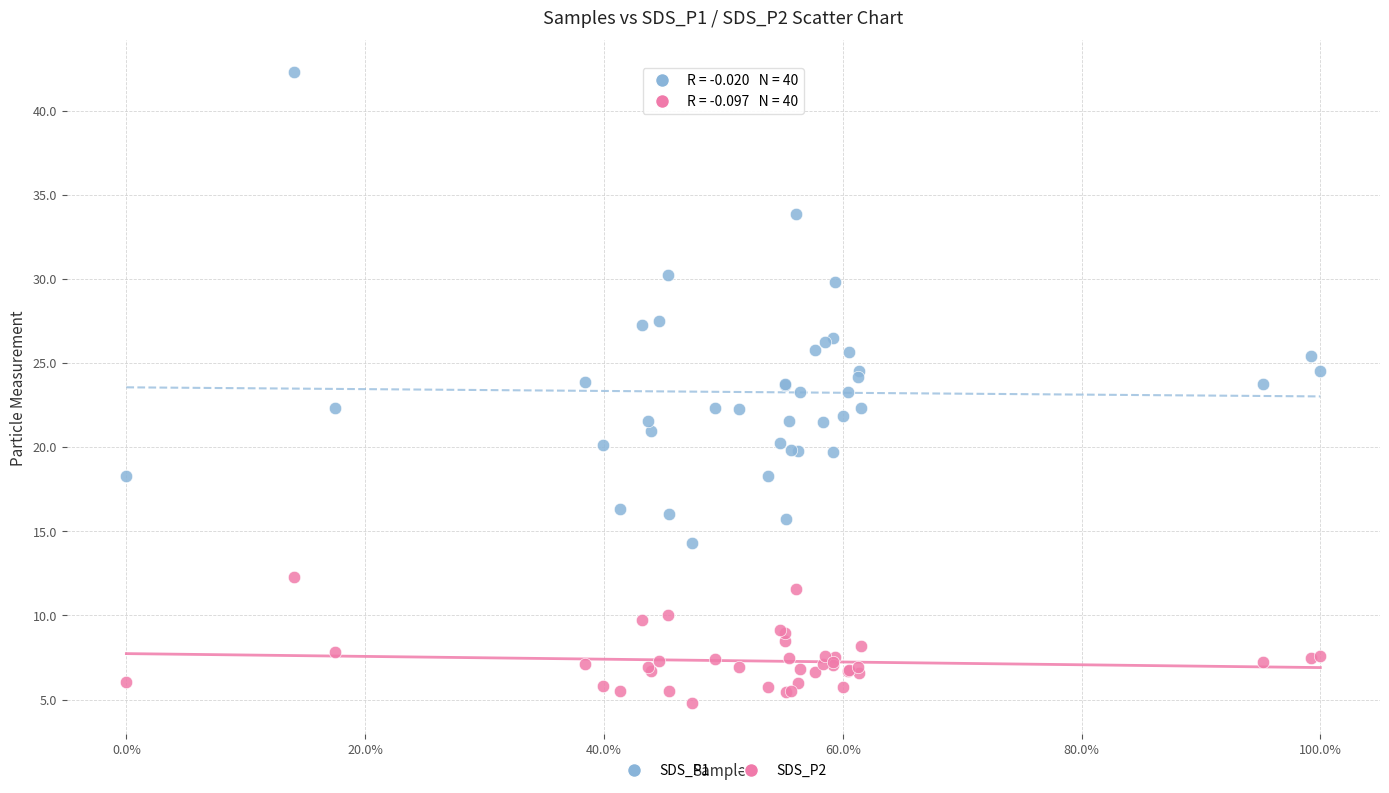

Which series has the largest Y range (max minus min)?

SDS_P1